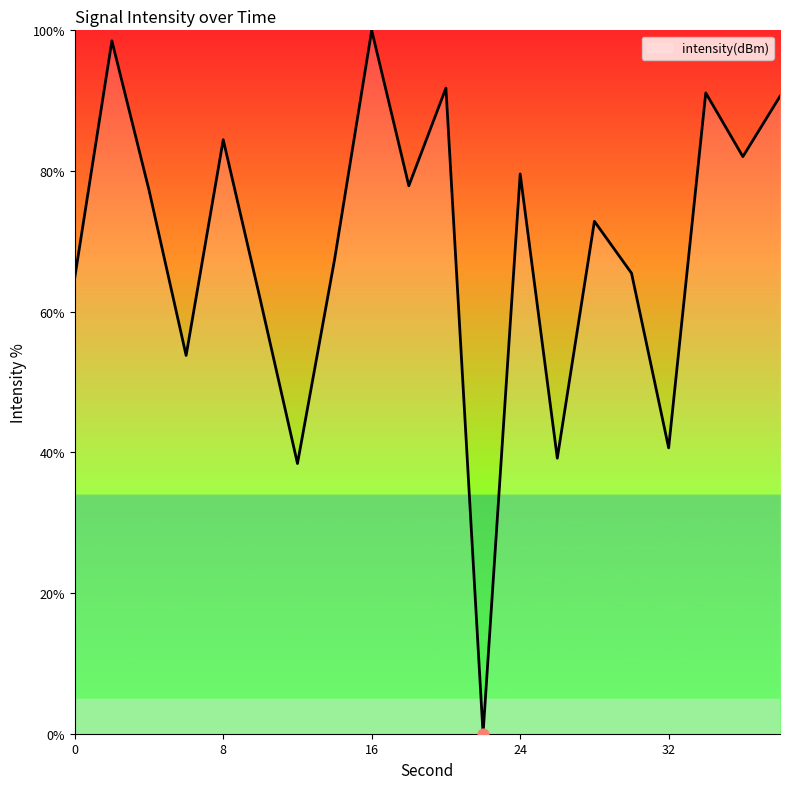

What is the greatest value displayed?

100.0